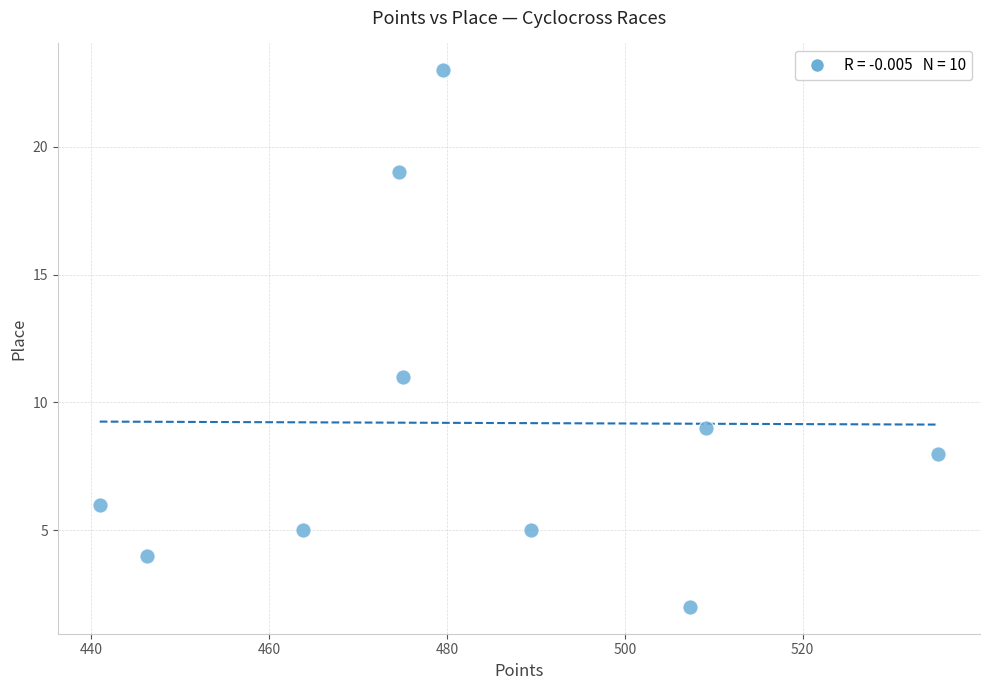

What Y value in the scatter plot is closest to 12?

11